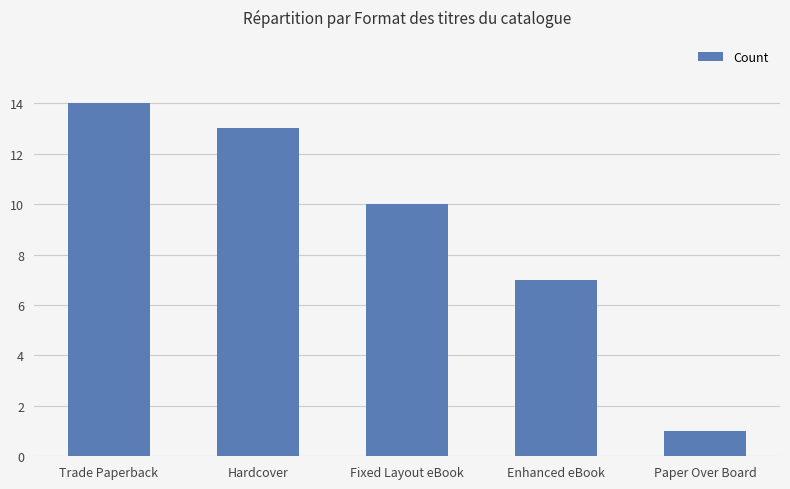

What is the ratio of the value at Paper Over Board to the value at Hardcover?

0.1